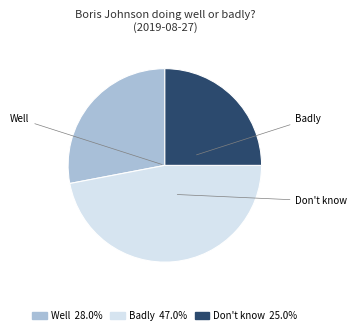

Between Don't know and Well, which is larger?

Well